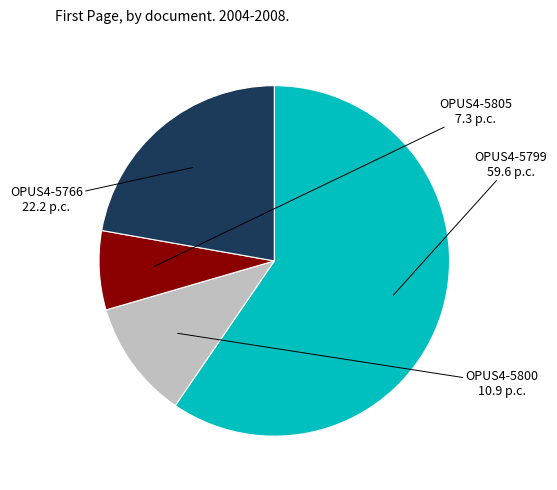

Rank the categories by value from lowest to highest.

OPUS4-5805, OPUS4-5800, OPUS4-5766, OPUS4-5799